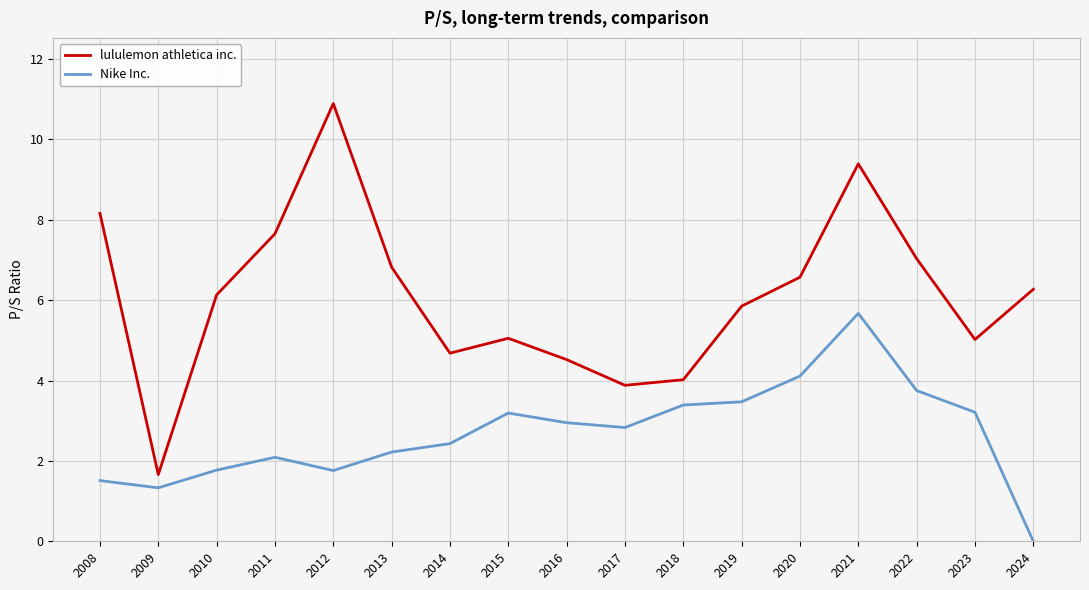

What is the sum of the lululemon athletica inc. values at 2023 and 2021?

14.4